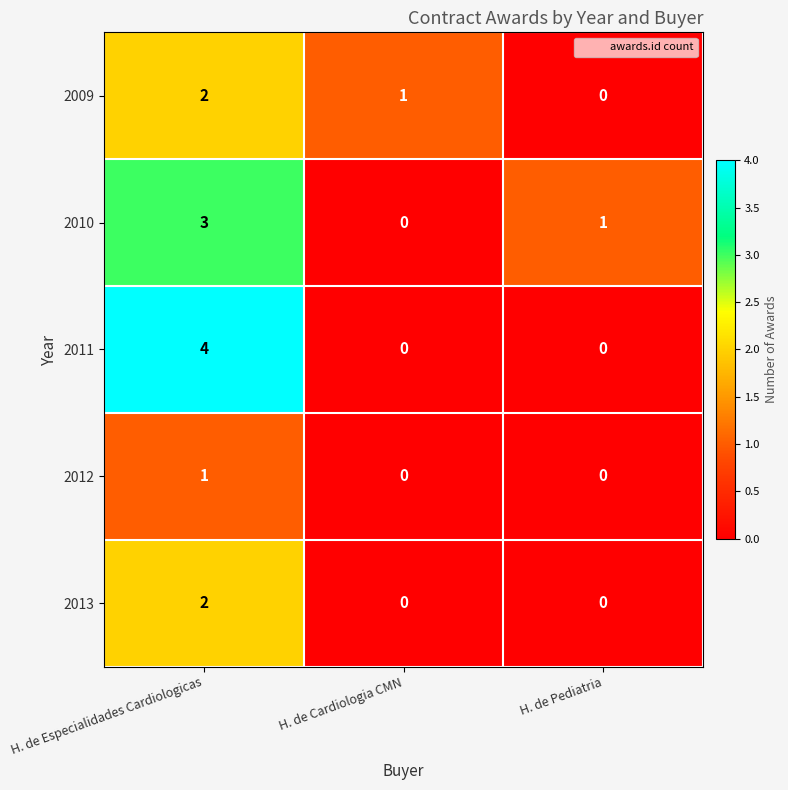

Between H. de Especialidades Cardiologicas and H. de Cardiologia CMN, which series saw the biggest shift?

2011